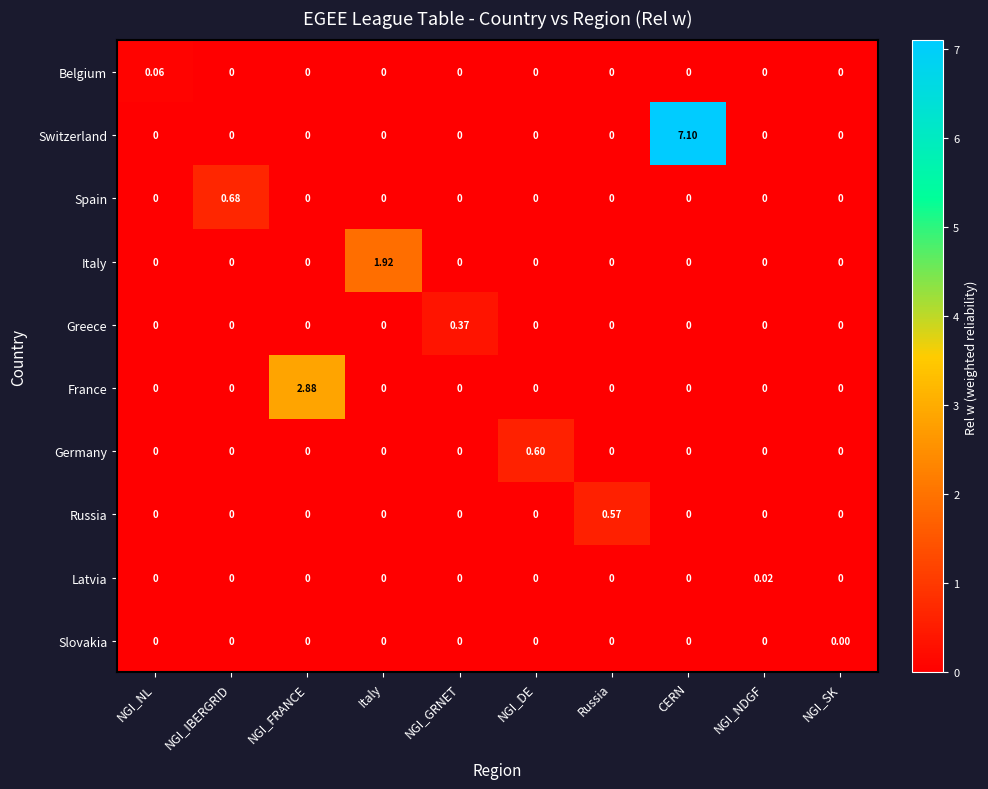

Which category has the highest value across all series?

CERN